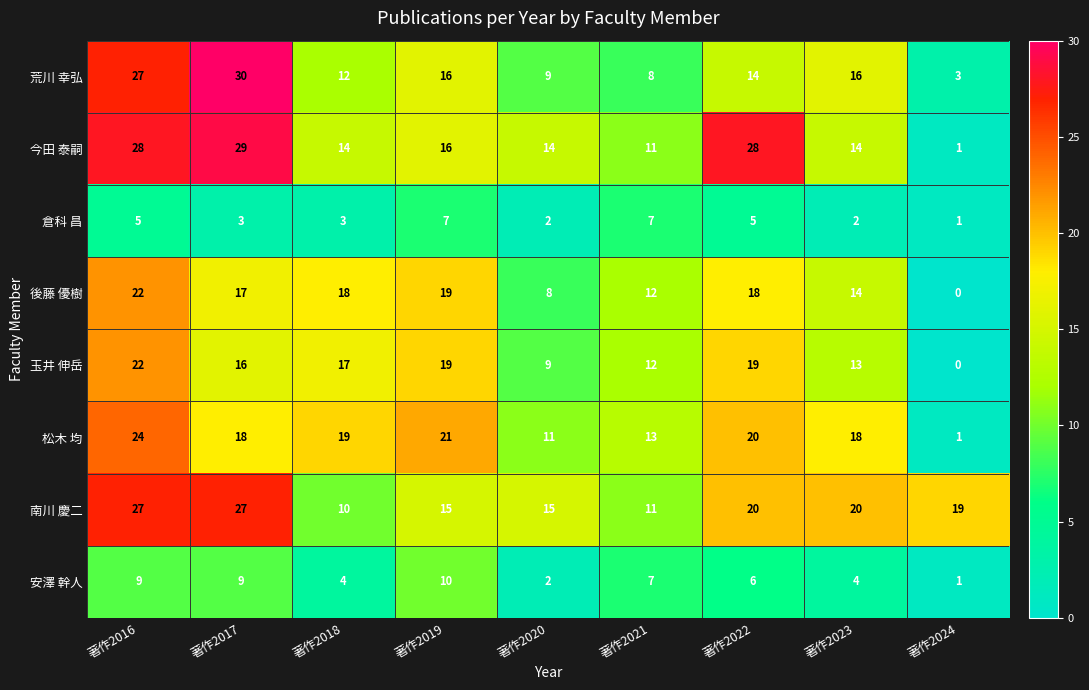

At which category is the sum across all series the highest?

著作2016